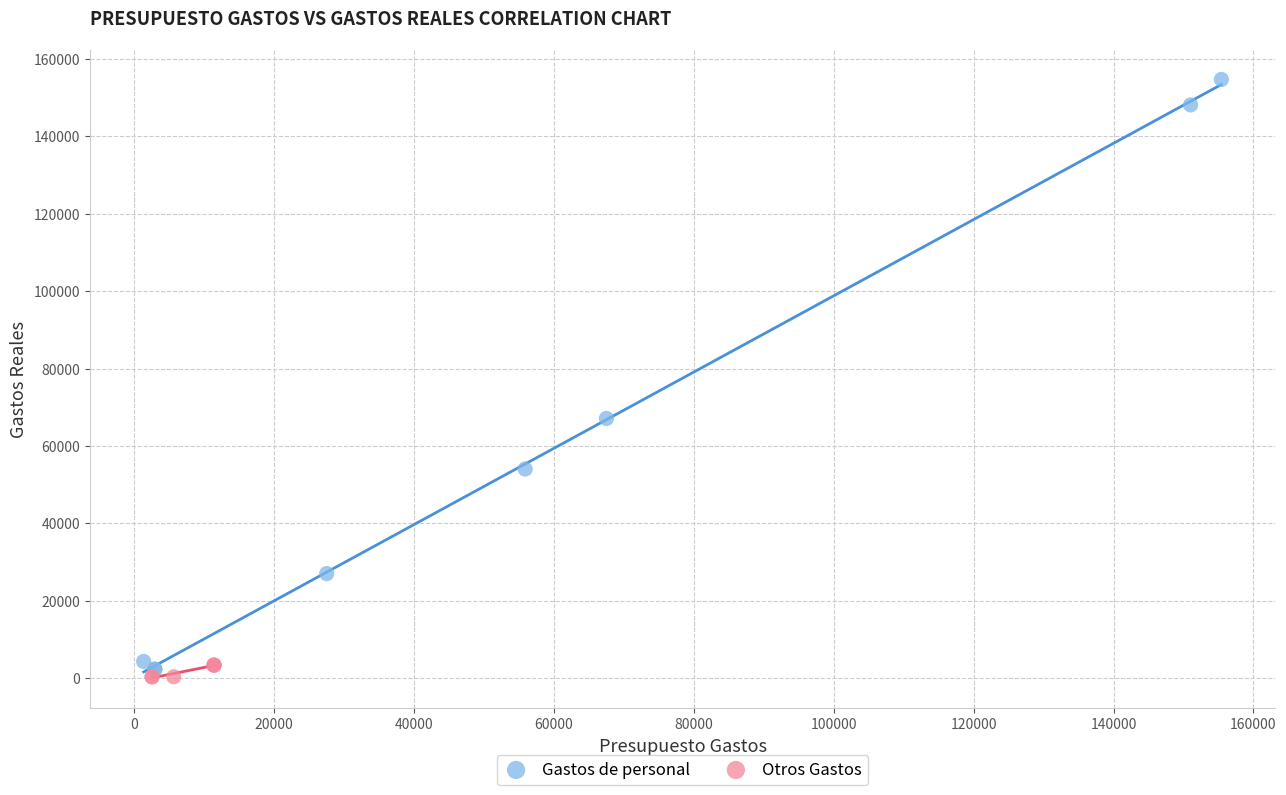

What are all the series names shown in the legend?

Gastos de personal, Otros Gastos